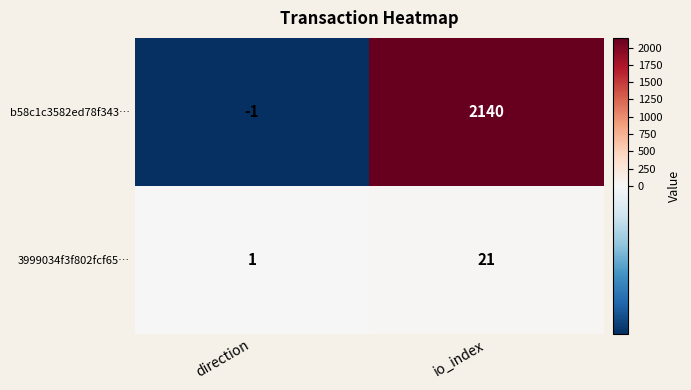

What is the sum of all b58c1c3582ed78f343… values?

2139